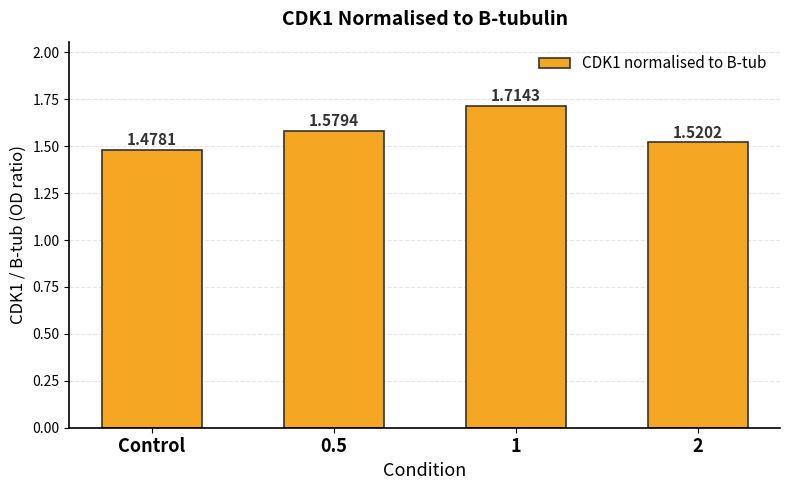

Which label corresponds to the smallest value in the chart?

Control